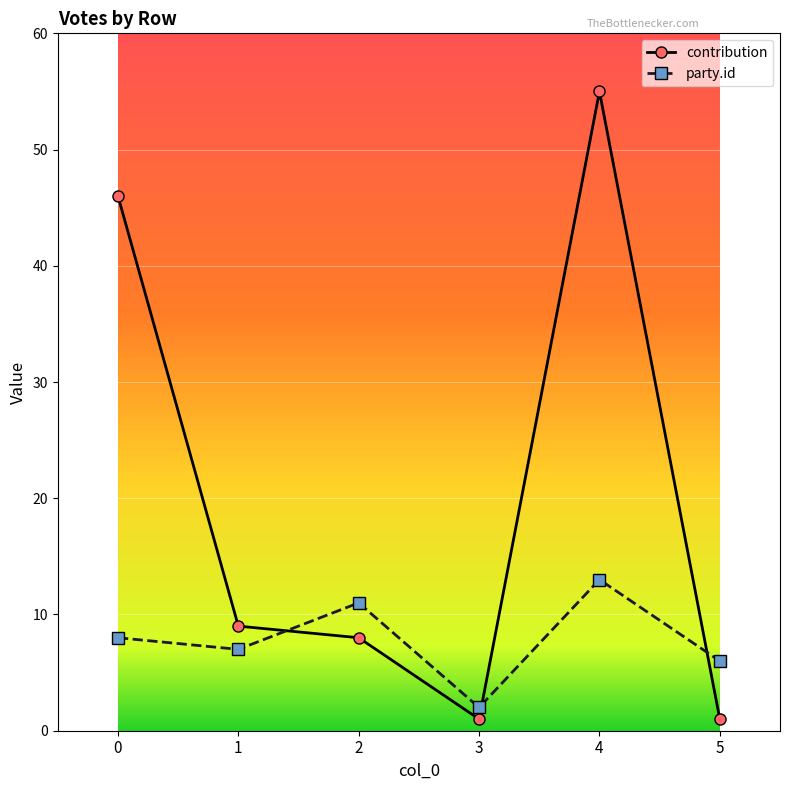

What are all the series names shown in the legend?

contribution, party.id